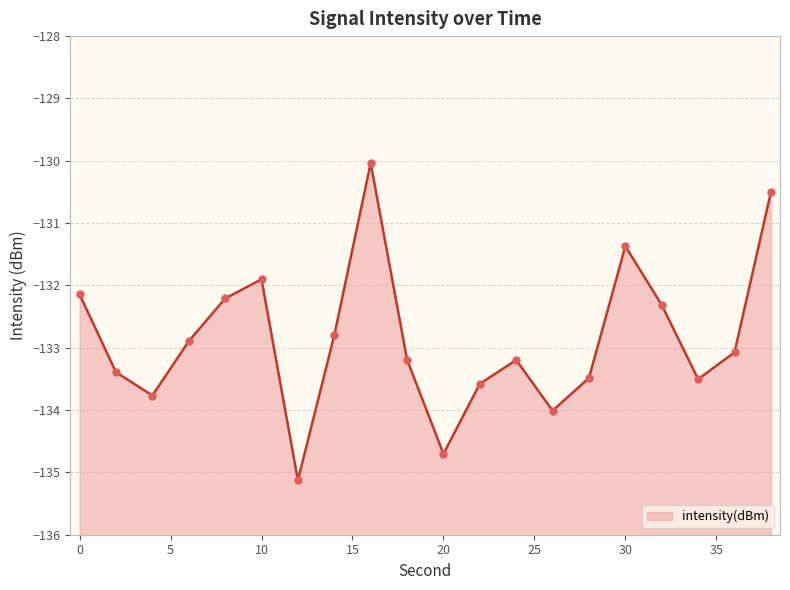

What is the change in value from 12 to 16?

+5.1